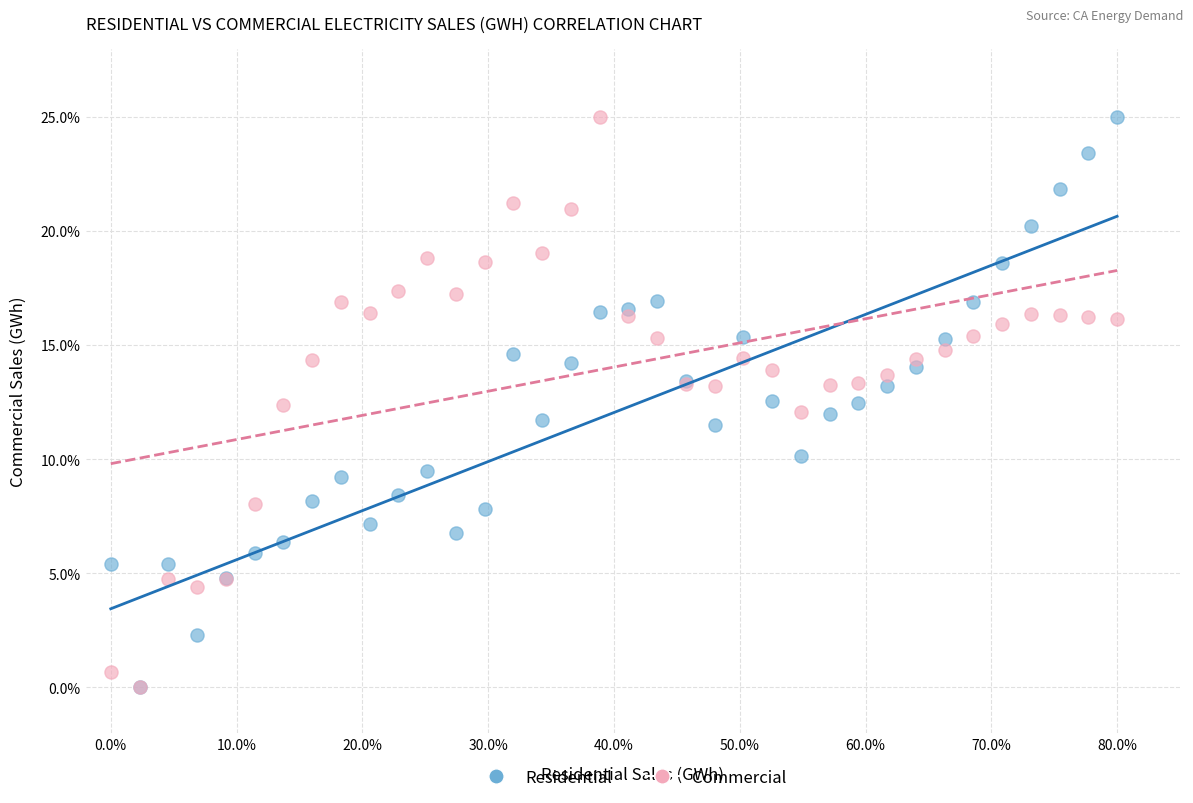

What are all the series names shown in the legend?

Residential, Commercial